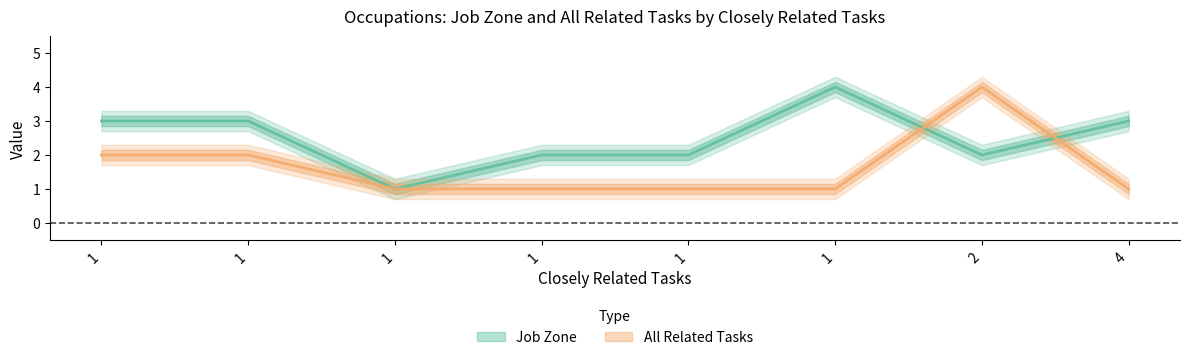

Which label corresponds to the smallest value in the chart?

1